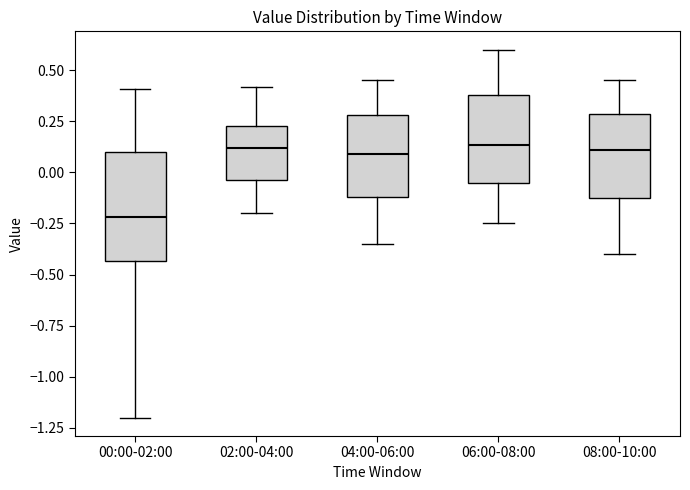

Reading left to right, transcribe this box plot: for each box, give where its median line is, the range the box spans, and where its two whiskers end, as read against the y-axis. The values are not printed on the chart, so give them approximately, as read against the axis.

00:00-02:00: median -0.20, box -0.45 to 0.10, whiskers -1.20 to 0.40
02:00-04:00: median 0.10, box -0.05 to 0.25, whiskers -0.20 to 0.40
04:00-06:00: median 0.10, box -0.10 to 0.30, whiskers -0.35 to 0.45
06:00-08:00: median 0.15, box -0.05 to 0.40, whiskers -0.25 to 0.60
08:00-10:00: median 0.10, box -0.15 to 0.30, whiskers -0.40 to 0.45